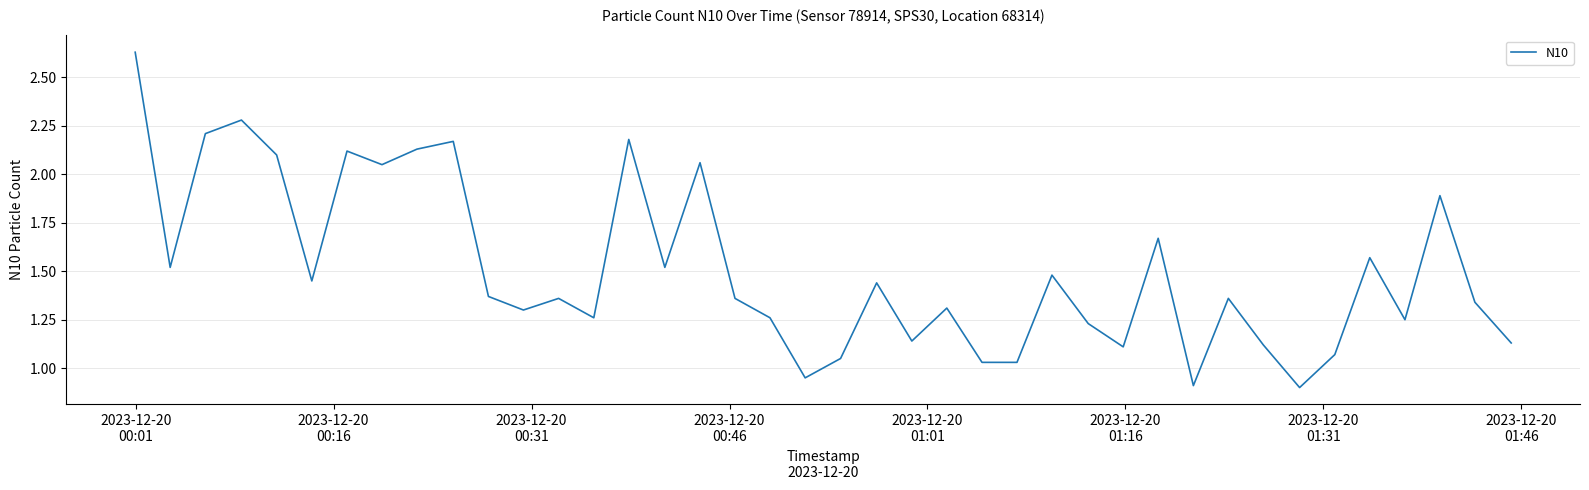

How many interior local peaks (higher than both neighbors) does the data have?

13